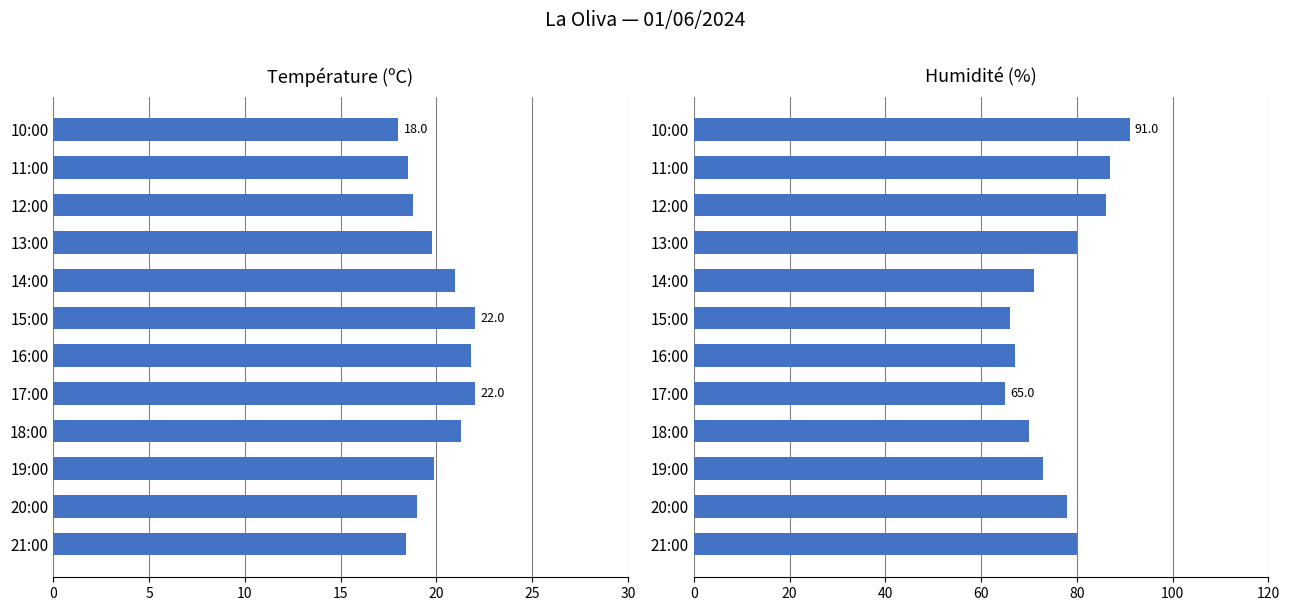

What is the smallest value displayed?

18.0